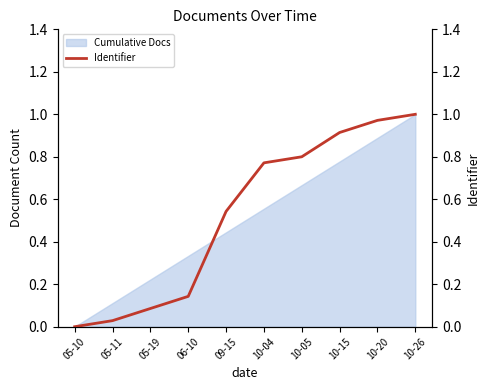

What is the difference between the second highest and second lowest values?

0.9